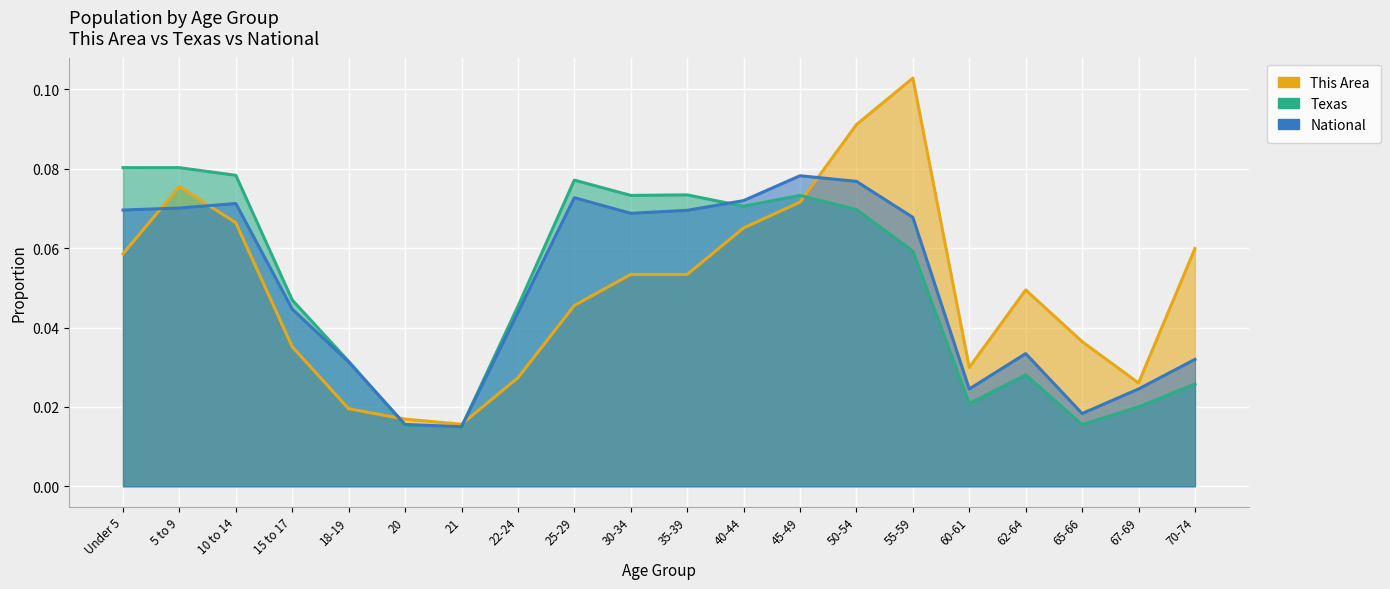

What is the value of the This Area point at the 10th from the left?

0.1